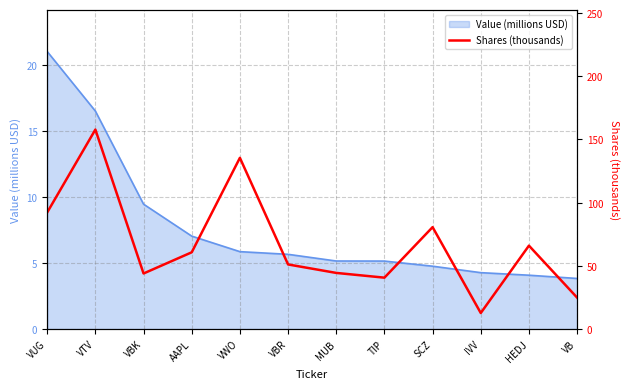

What is the highest value of the Value (millions USD) series?

21.0